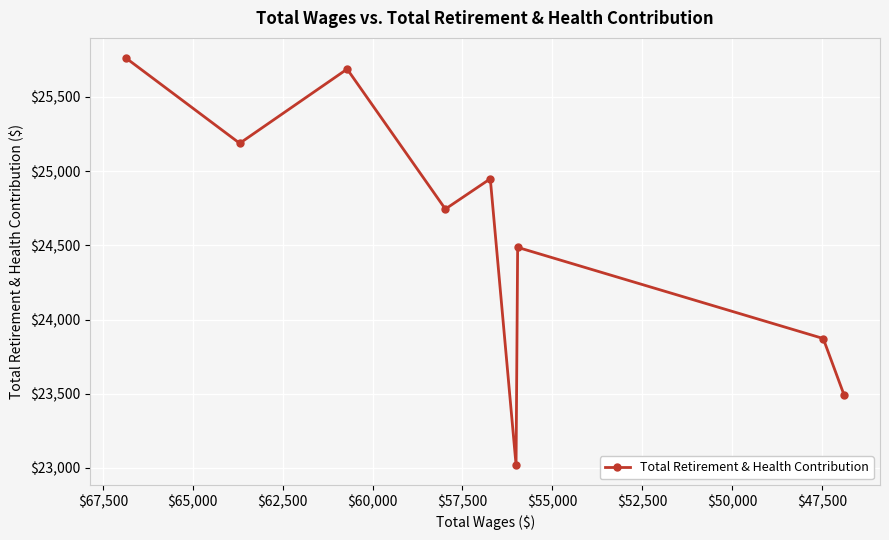

What is the greatest value displayed?

25760